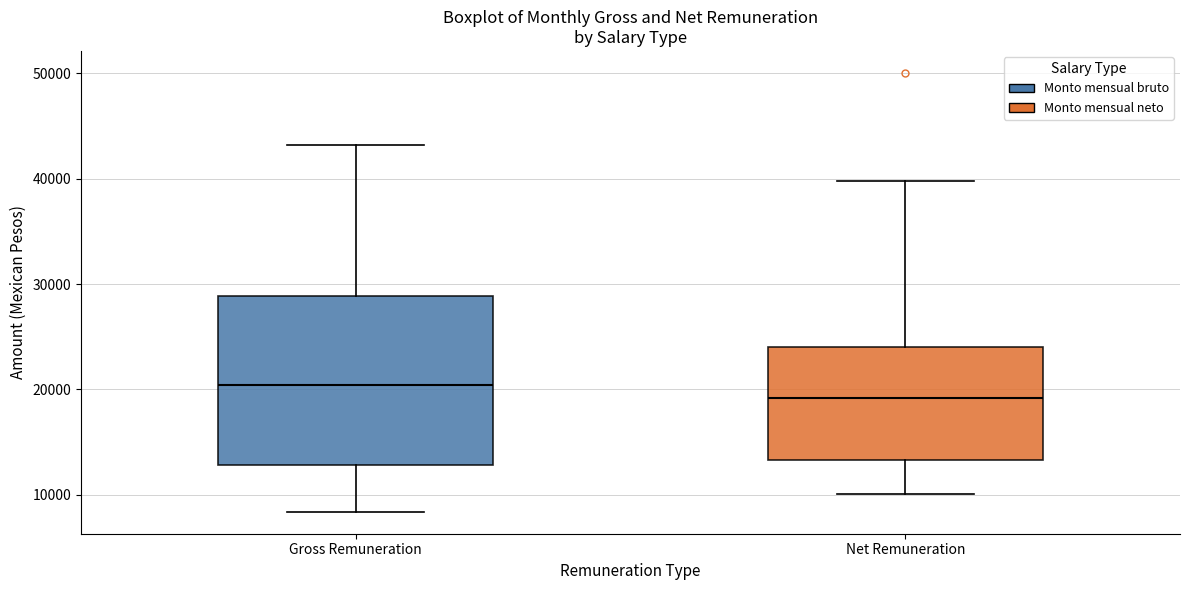

Reading left to right, transcribe this box plot: for each box, give where its median line is, the range the box spans, and where its two whiskers end, as read against the y-axis. The values are not printed on the chart, so give them approximately, as read against the axis.

Gross Remuneration: median 20000, box 13000 to 29000, whiskers 8000 to 43000
Net Remuneration: median 19000, box 13000 to 24000, whiskers 10000 to 40000